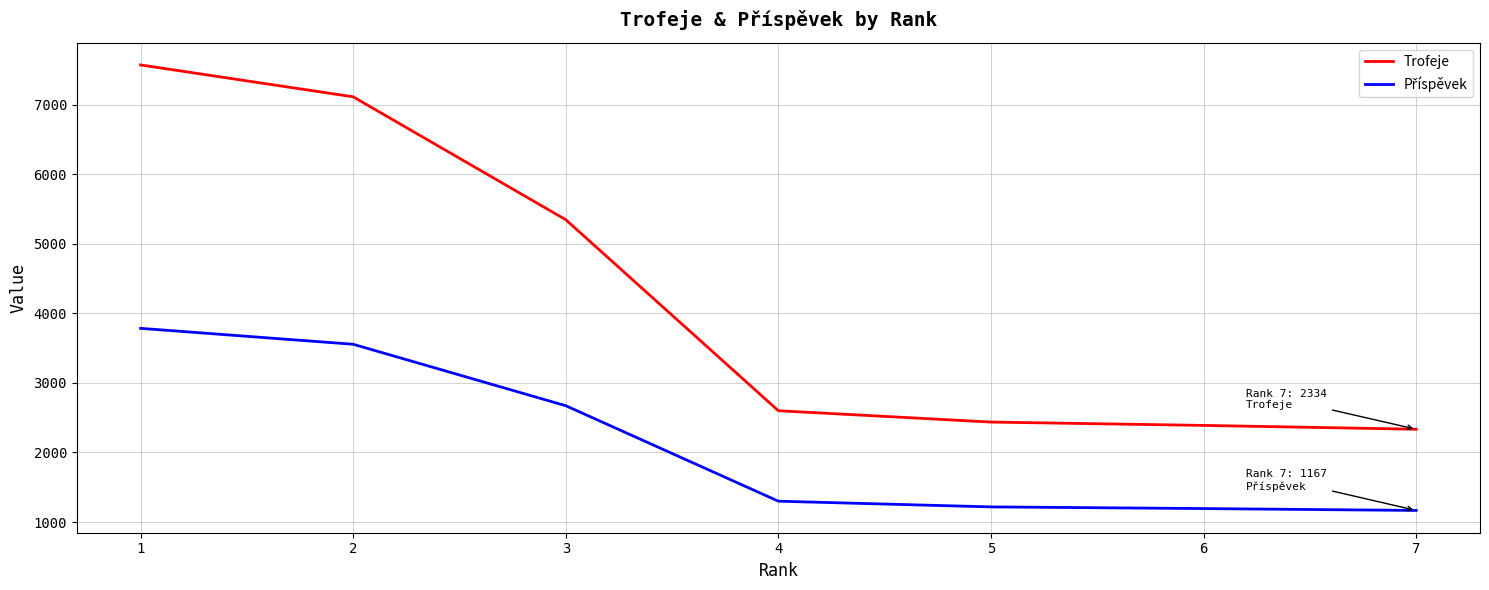

How many lines are shown in the chart?

2